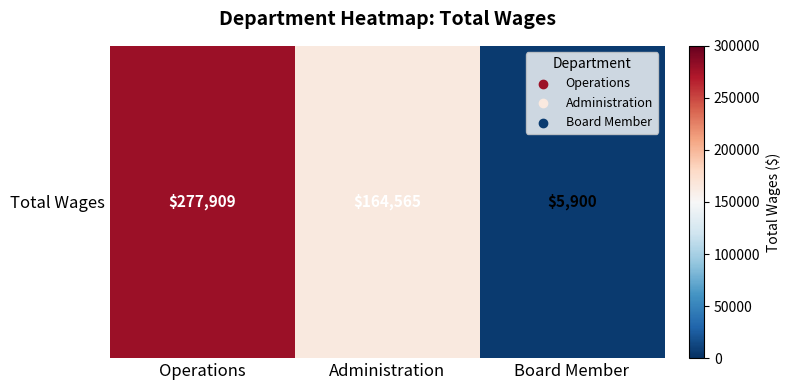

At which category does the chart reach its peak across all series?

Operations